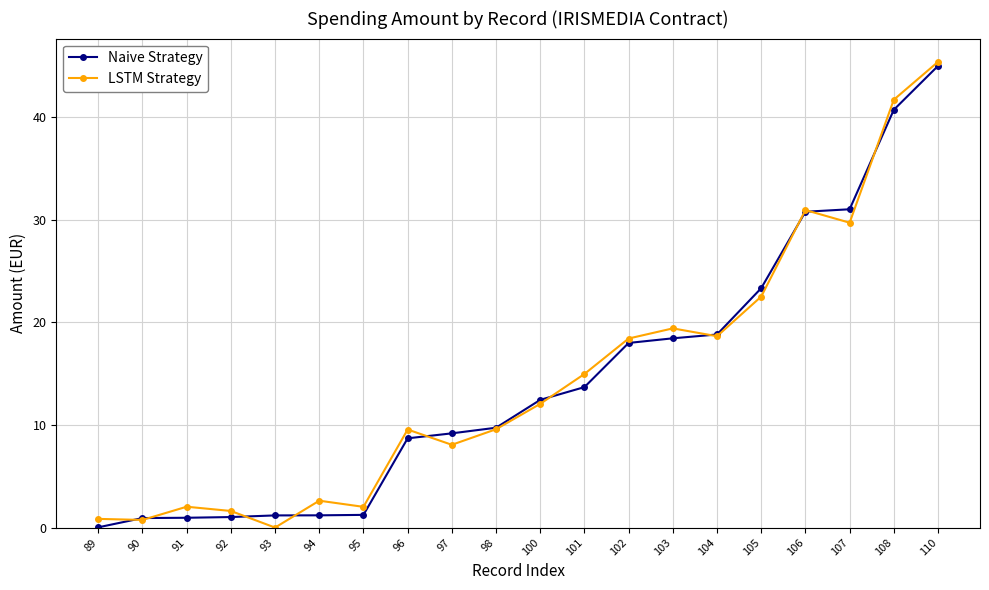

Rank the series at 93 from lowest to highest value.

LSTM Strategy, Naive Strategy